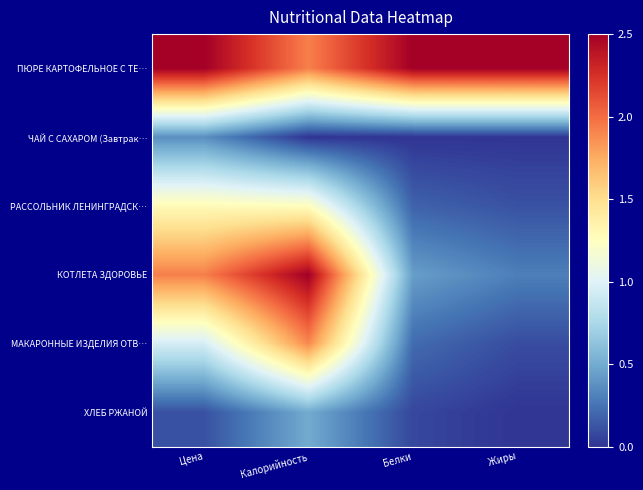

At Цена, list the series in order from largest to smallest.

ПЮРЕ КАРТОФЕЛЬНОЕ С ТЕ…, КОТЛЕТА ЗДОРОВЬЕ, РАССОЛЬНИК ЛЕНИНГРАДСК…, МАКАРОННЫЕ ИЗДЕЛИЯ ОТВ…, ЧАЙ С САХАРОМ (Завтрак…, ХЛЕБ РЖАНОЙ